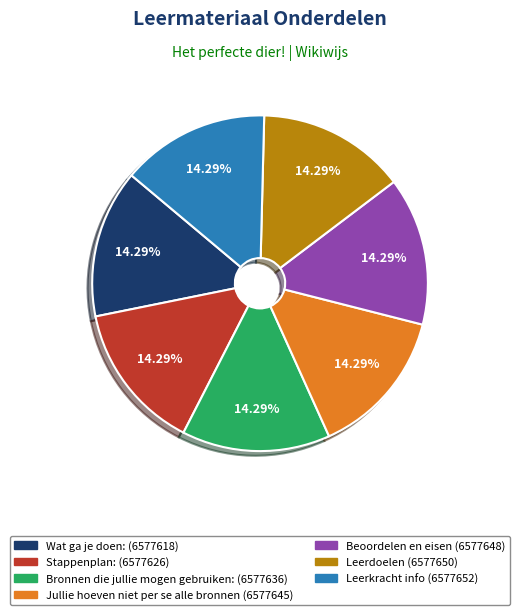

Count the number of slices in the pie.

7